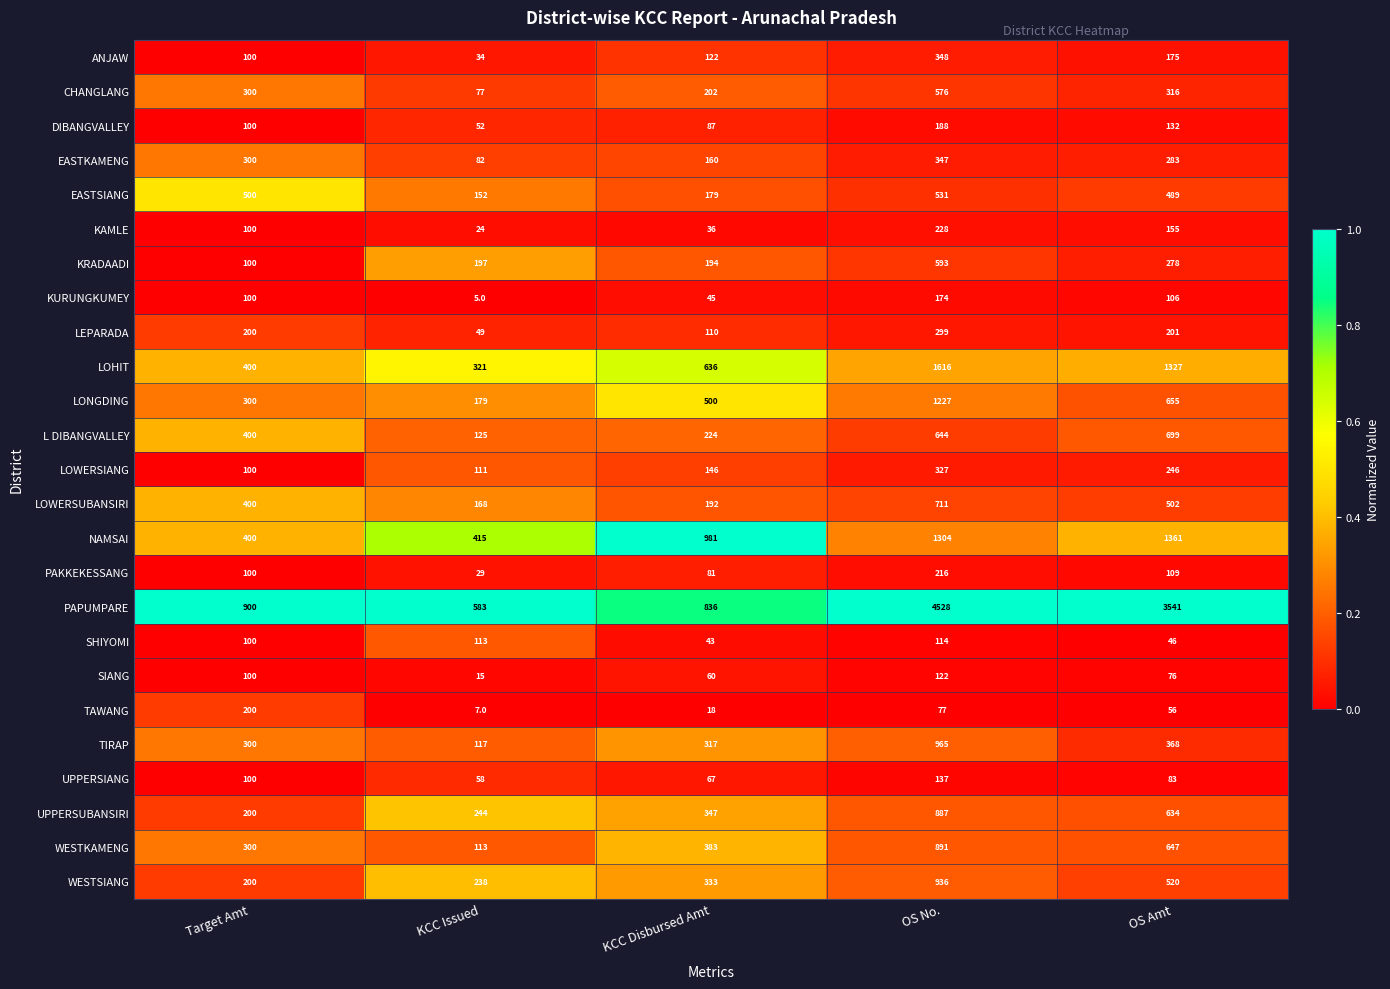

Which series has the widest spread of values?

PAPUMPARE